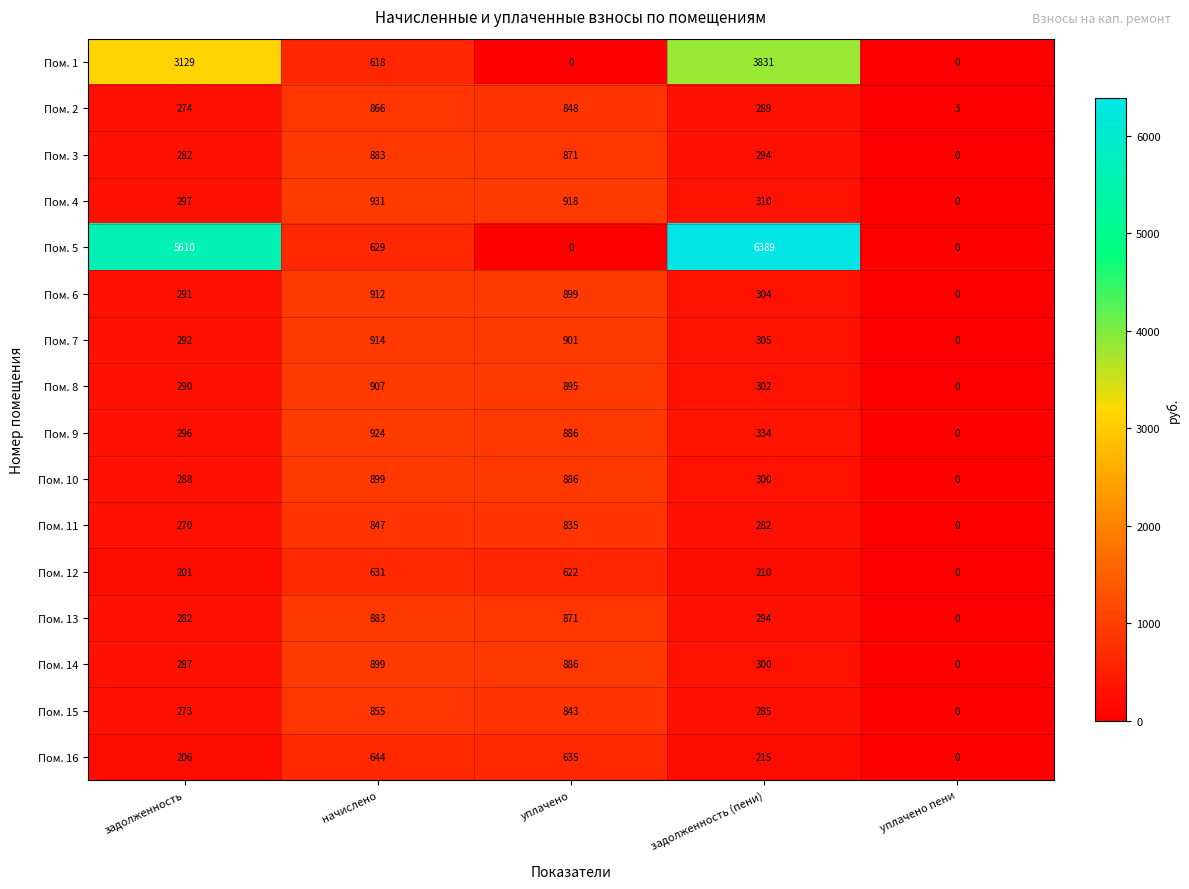

List the labels in order of Пом. 2 value, smallest first.

уплачено пени, задолженность, задолженность (пени), уплачено, начислено